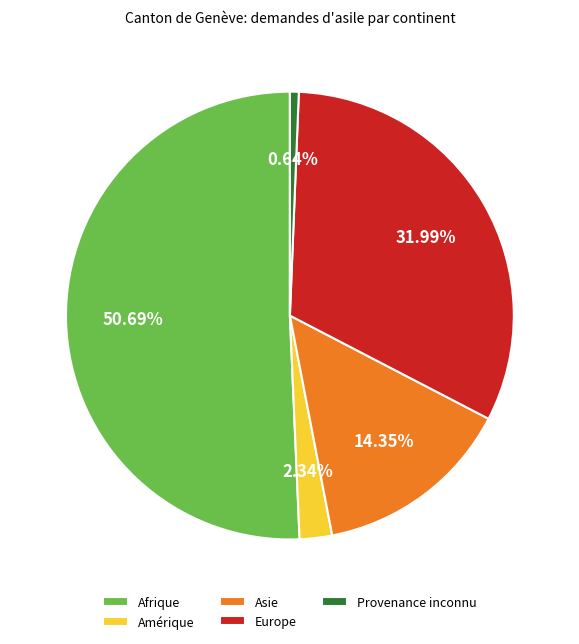

Rank the categories by value from lowest to highest.

Provenance inconnu, Amérique, Asie, Europe, Afrique